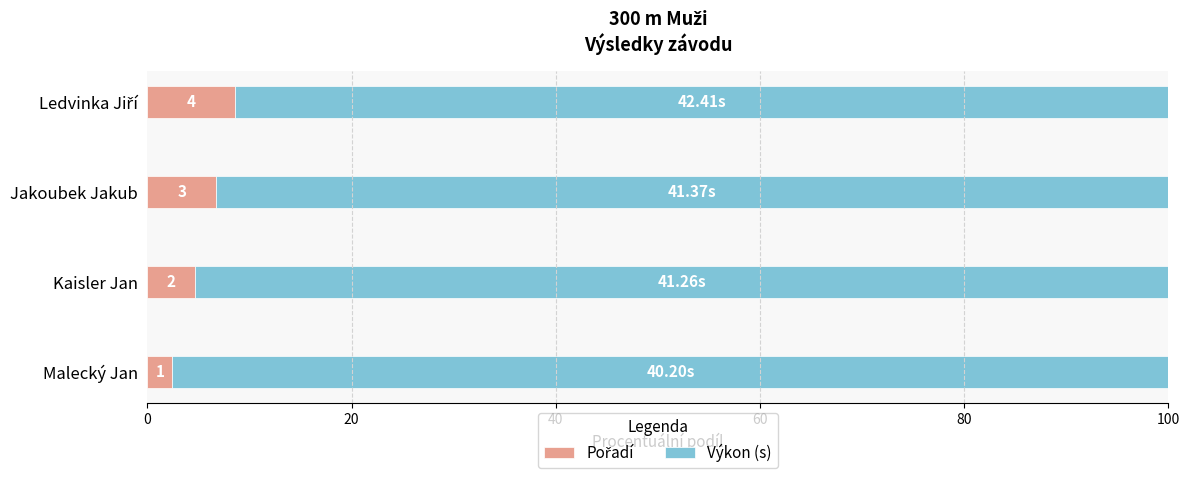

Which series has the largest total across all categories?

Výkon (s)